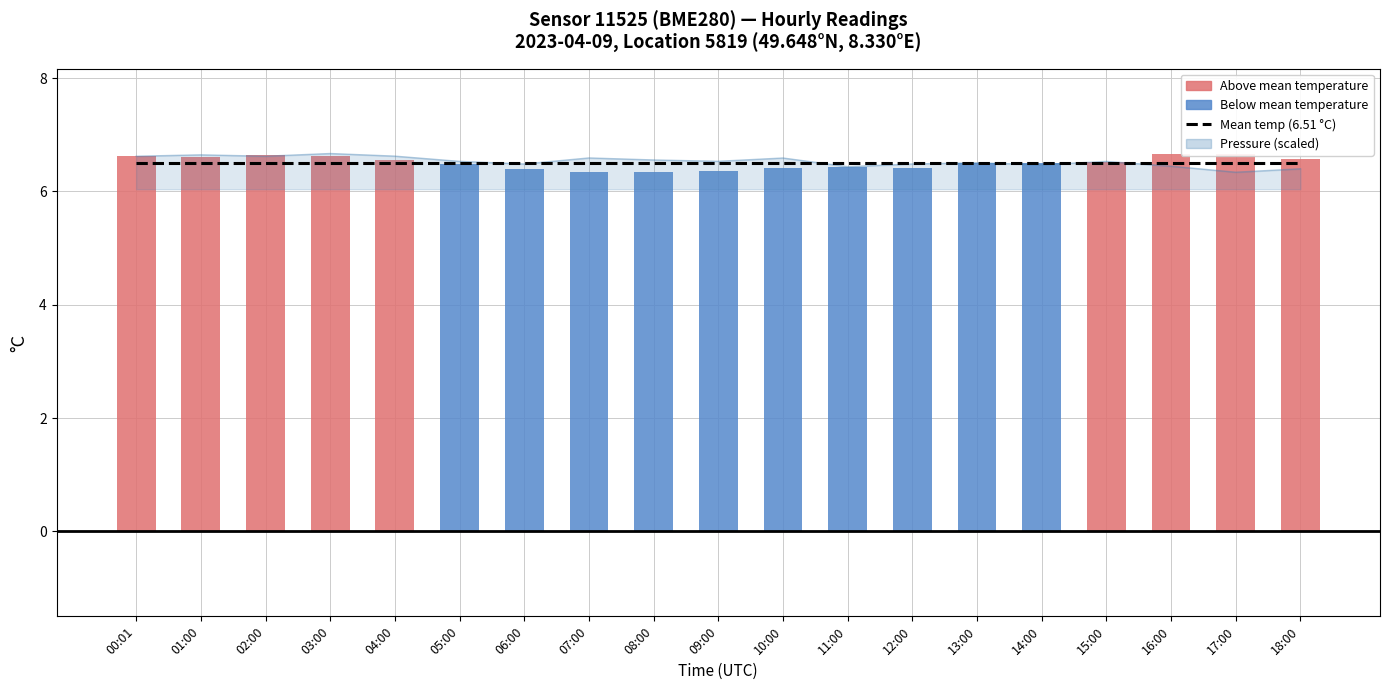

Which series changed the most between 13:00 and 17:00?

Temperature